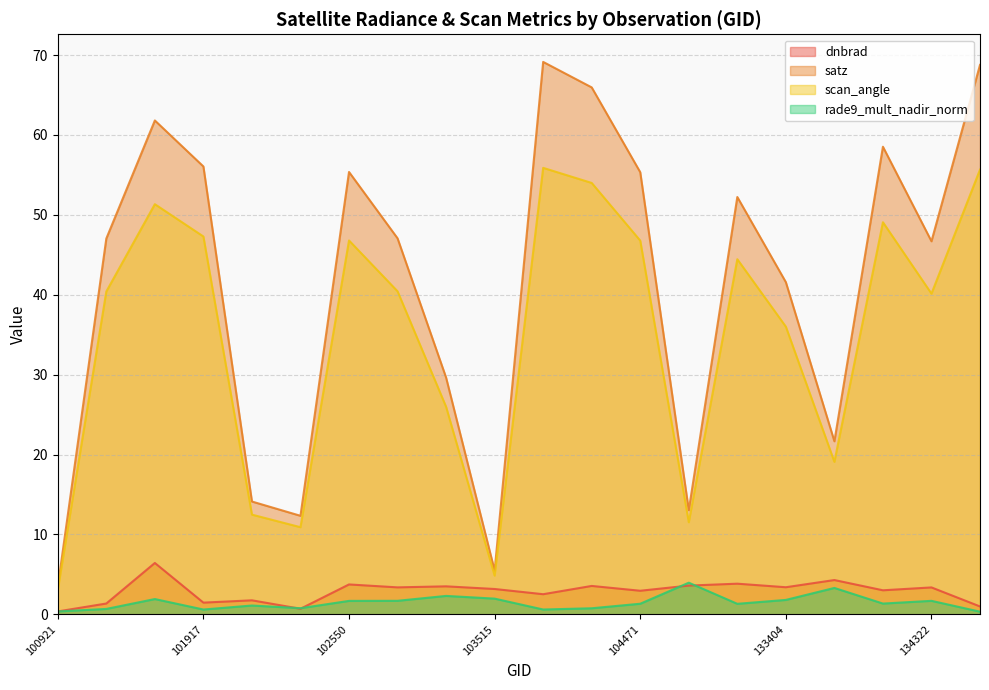

True or false: rade9_mult_nadir_norm has more than 1 points higher than both neighbors.

True